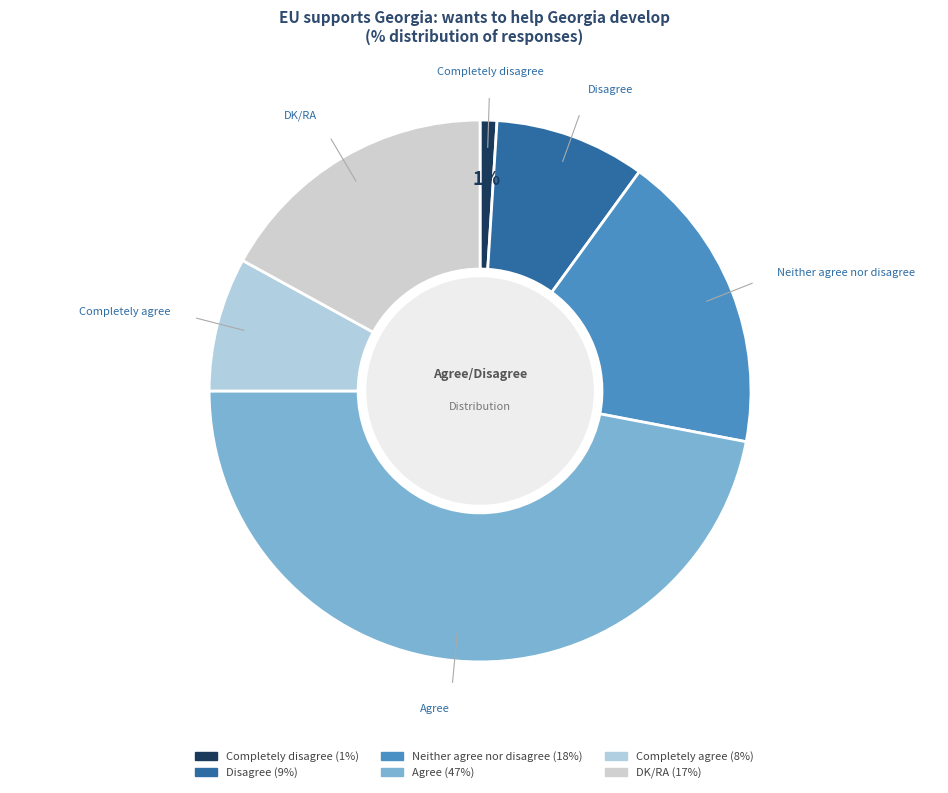

Do Agree and Neither agree nor disagree together represent more than half of the pie?

Yes